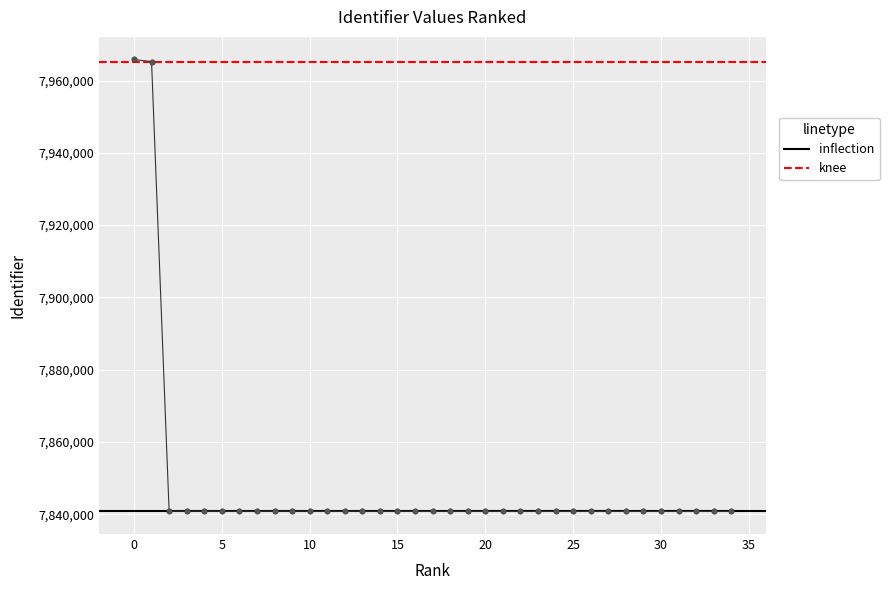

The chart shows a value of 7840834 at 16. True or false?

True